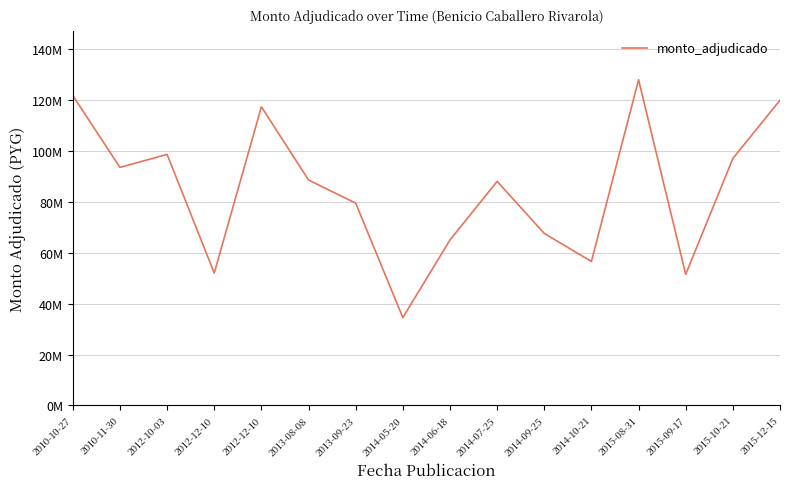

True or false: the data shows 97000000 at 2015-10-21.

True